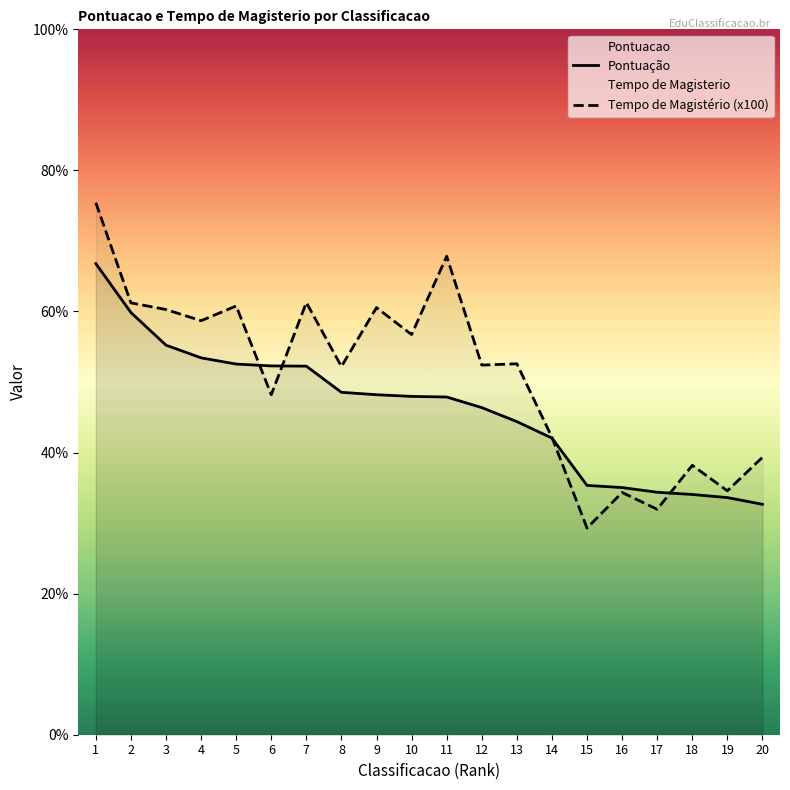

Reading right to left, extract all data points from this chart.

Pontuacao: 32.7	33.6	34.1	34.4	35.0	35.3	42.1	44.4	46.4	47.9	48.0	48.2	48.5	52.2	52.3	52.5	53.4	55.2	59.9	66.8
Tempo Magisterio: 39.3	34.6	38.2	32.0	34.3	29.3	42.2	52.6	52.4	67.8	56.7	60.5	52.2	61.3	48.2	60.8	58.7	60.3	61.2	75.4